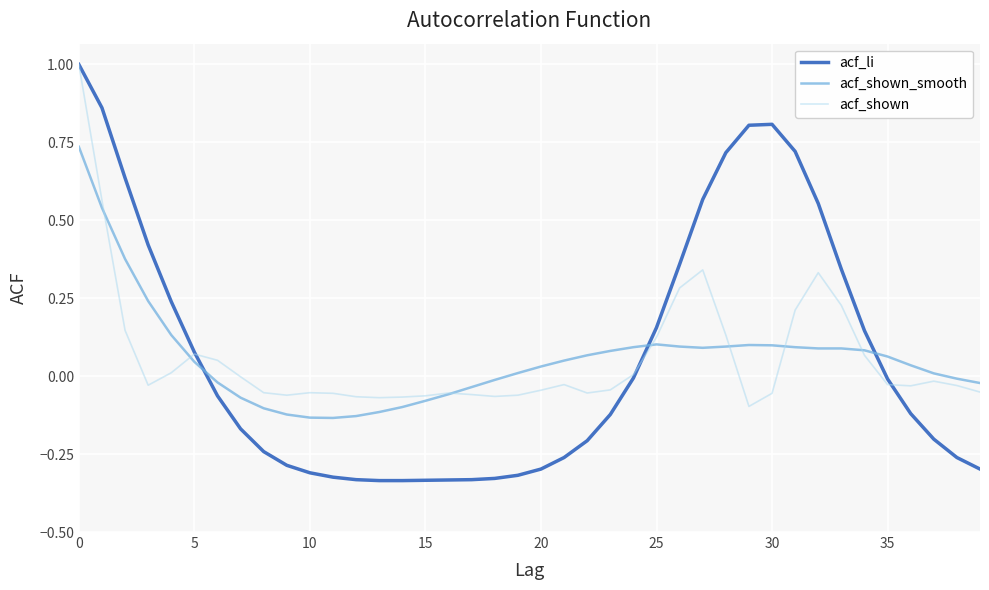

Which series has the widest spread of values?

acf_li